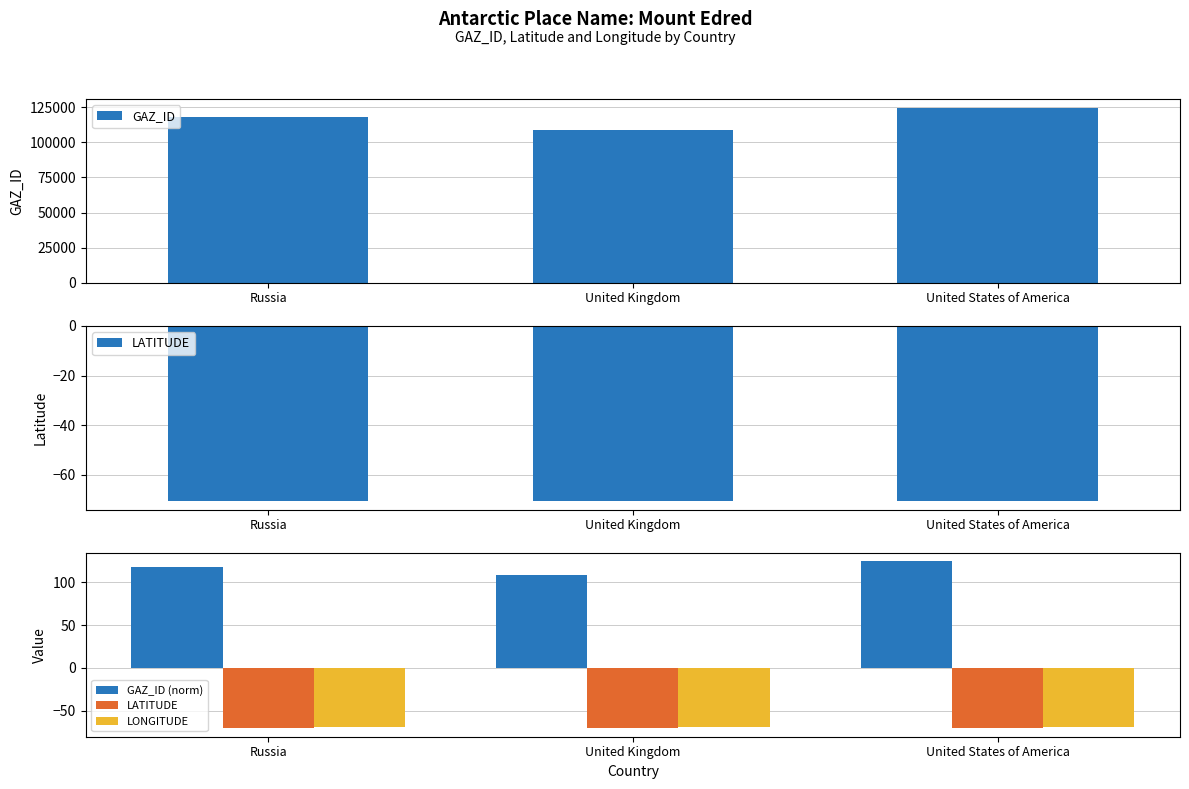

What is the difference between the maximum and minimum values in the LATITUDE series?

0.1